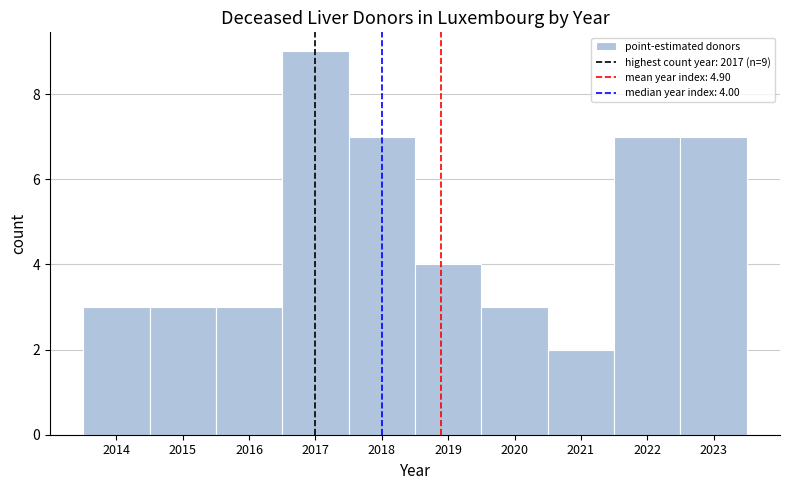

Reading left to right, transcribe all the data shown in this chart.

2014=3	2015=3	2016=3	2017=9	2018=7	2019=4	2020=3	2021=2	2022=7	2023=7